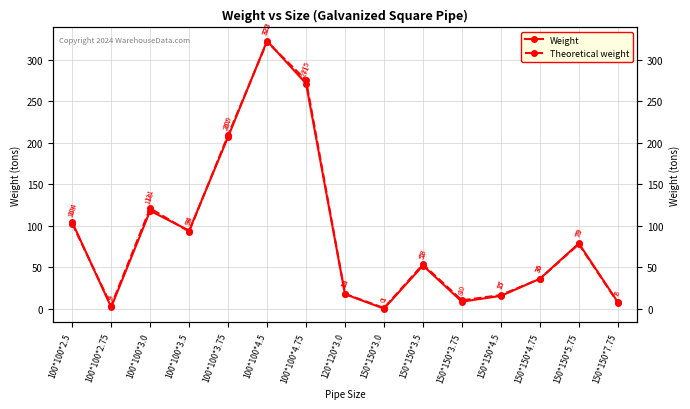

The value of Weight at 100*100*3.75 is 207.1. True or false?

True